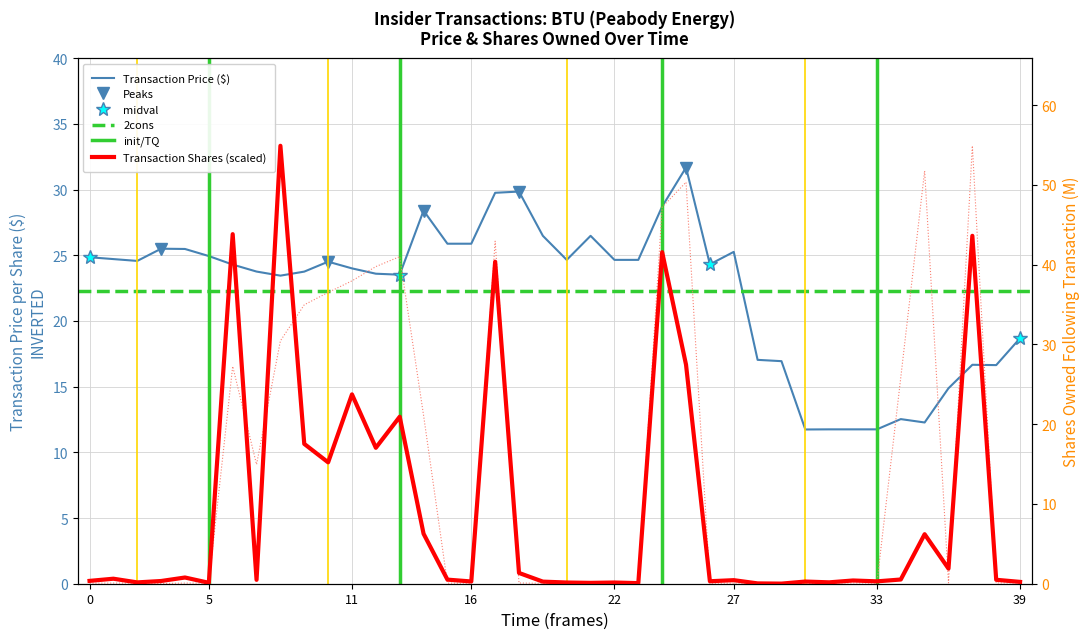

Is this an area chart (filled region under the line)?

No